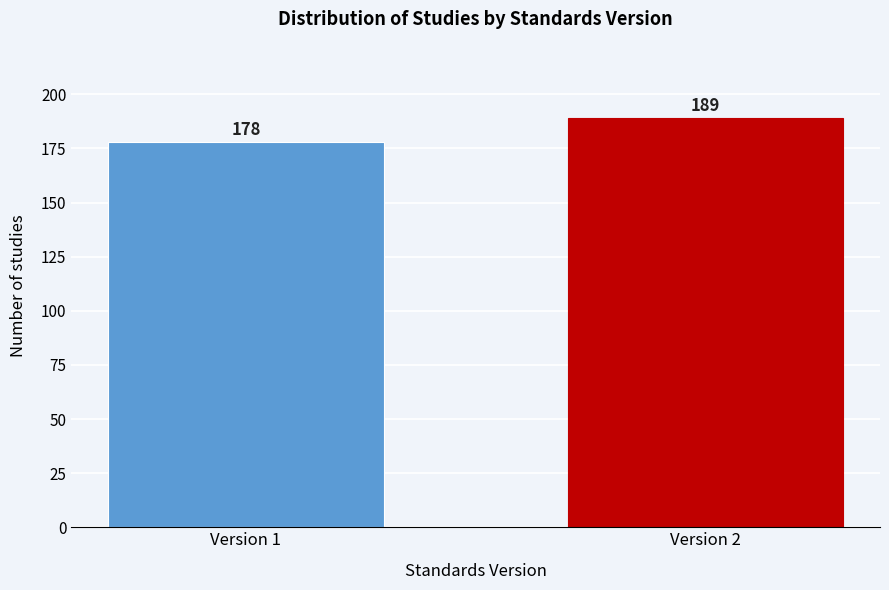

Reading right to left, extract all data points from this chart.

Version 2=189	Version 1=178